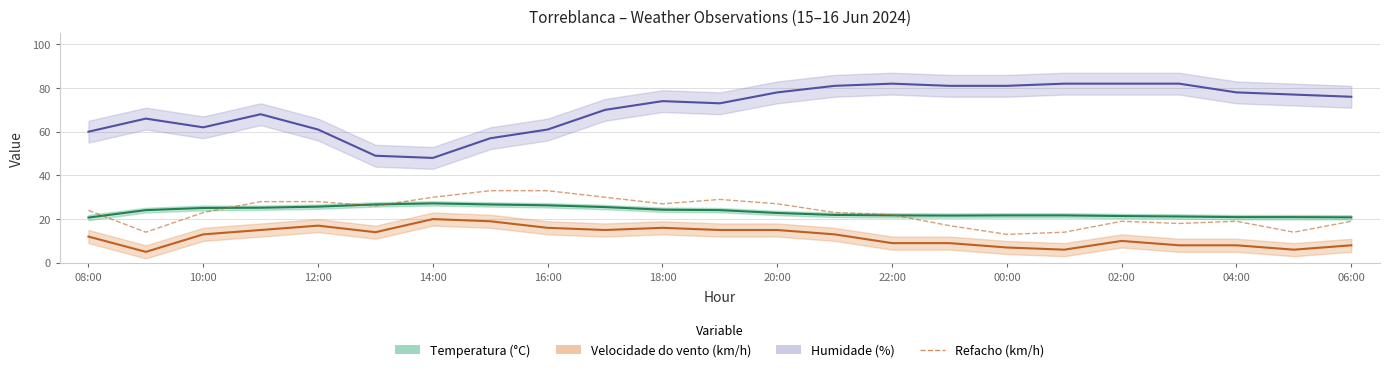

True or false: Refacho (km/h) and Velocidade do vento (km/h) cross at least once.

False